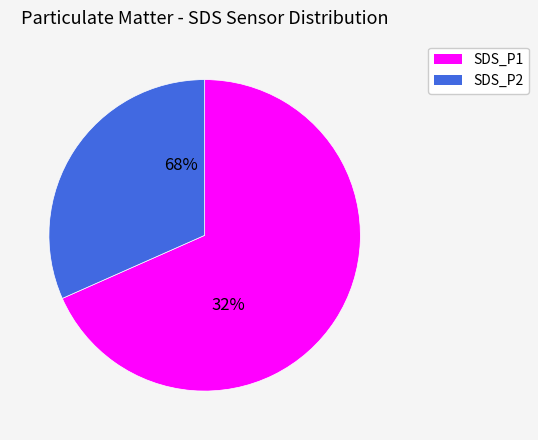

Which has a higher value, SDS_P1 or SDS_P2?

SDS_P1